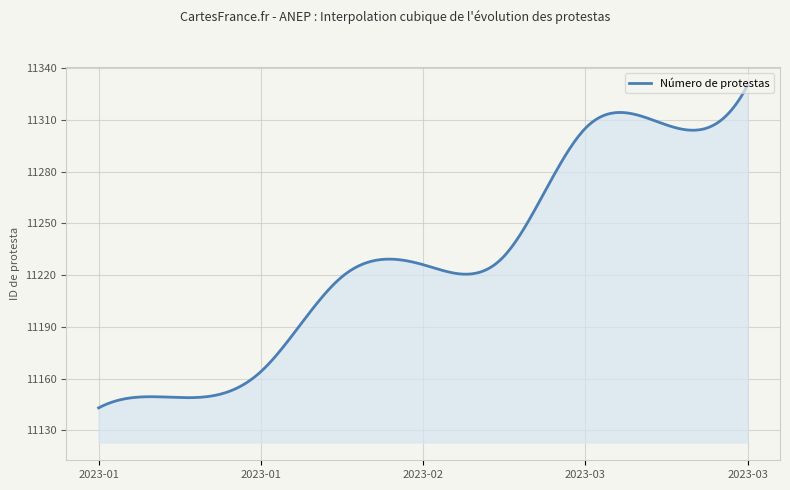

What is the minimum value shown in the chart?

11143.0